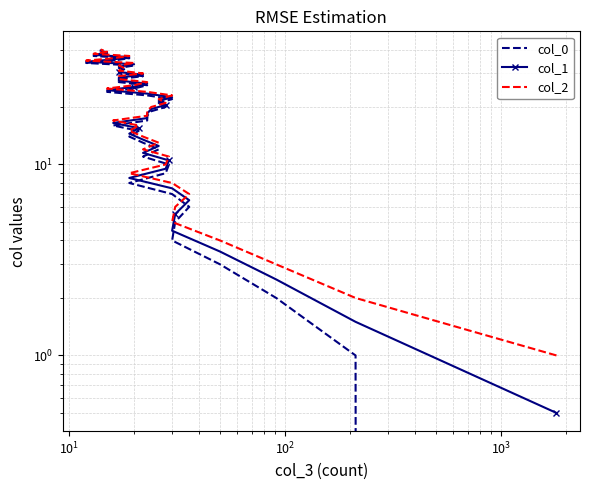

True or false: col_1 and col_0 cross at least once.

False